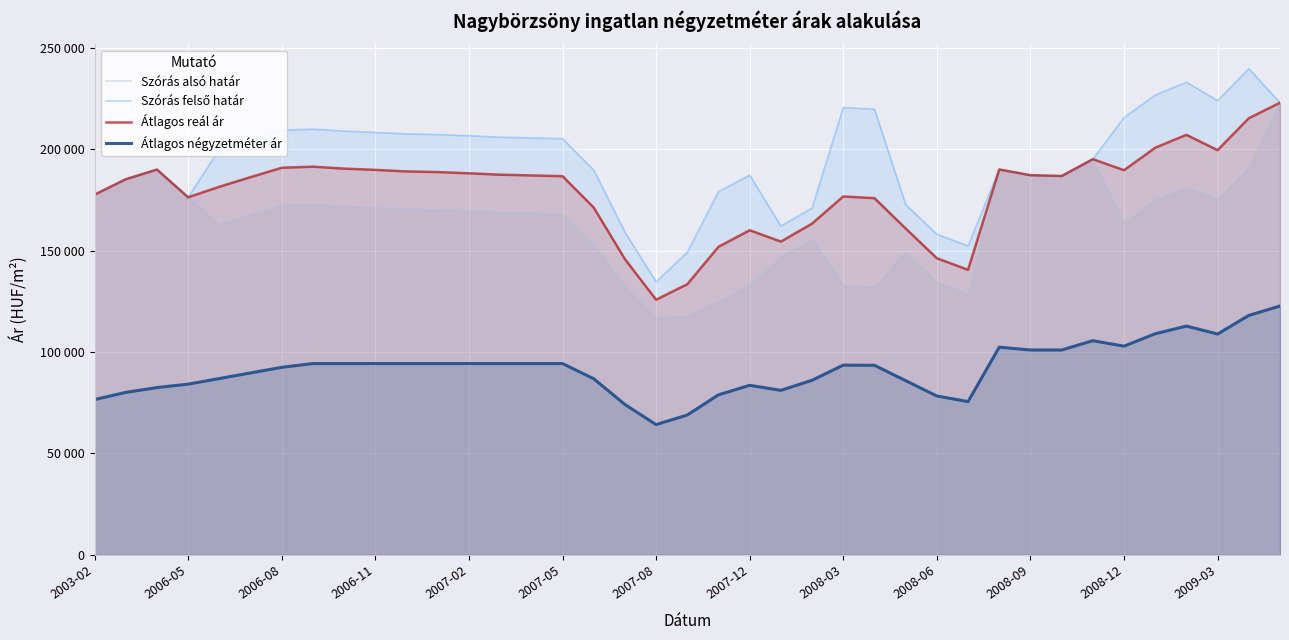

What is the spread (max minus min) of values at 37?

121605